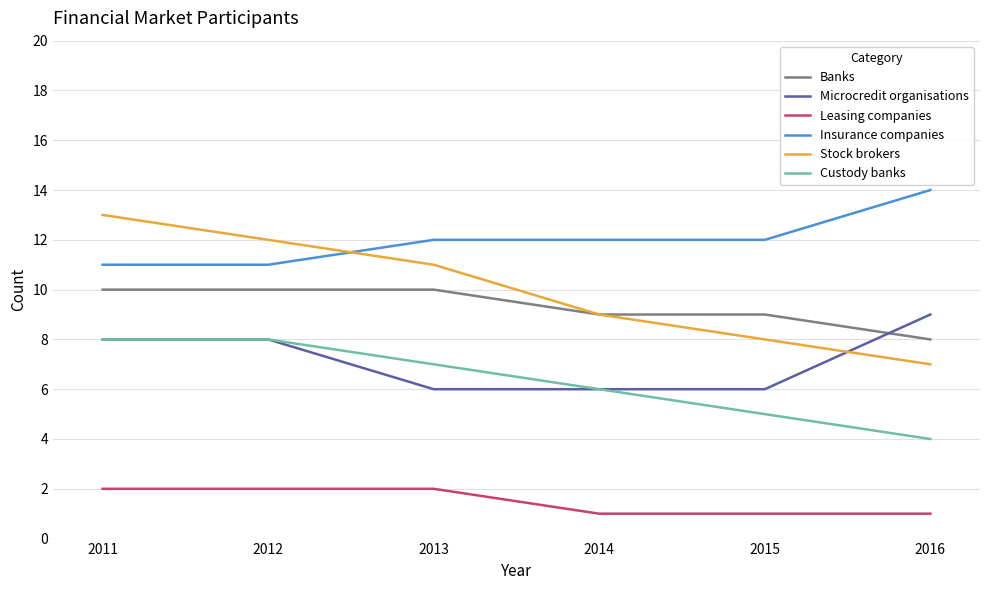

Reading left to right, transcribe all the data shown in this chart.

Banks: 2011=10	2012=10	2013=10	2014=9	2015=9	2016=8
Microcredit organisations: 2011=8	2012=8	2013=6	2014=6	2015=6	2016=9
Leasing companies: 2011=2	2012=2	2013=2	2014=1	2015=1	2016=1
Insurance companies: 2011=11	2012=11	2013=12	2014=12	2015=12	2016=14
Stock brokers: 2011=13	2012=12	2013=11	2014=9	2015=8	2016=7
Custody banks: 2011=8	2012=8	2013=7	2014=6	2015=5	2016=4